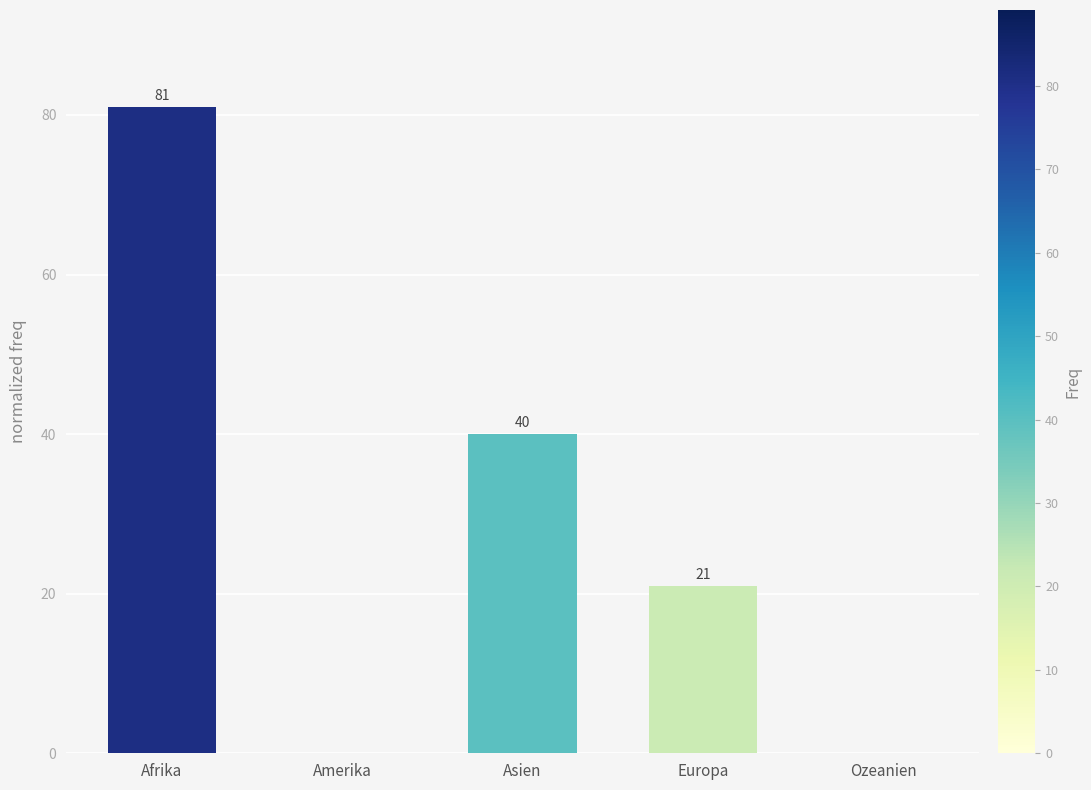

Which has a higher value, Asien or Afrika?

Afrika